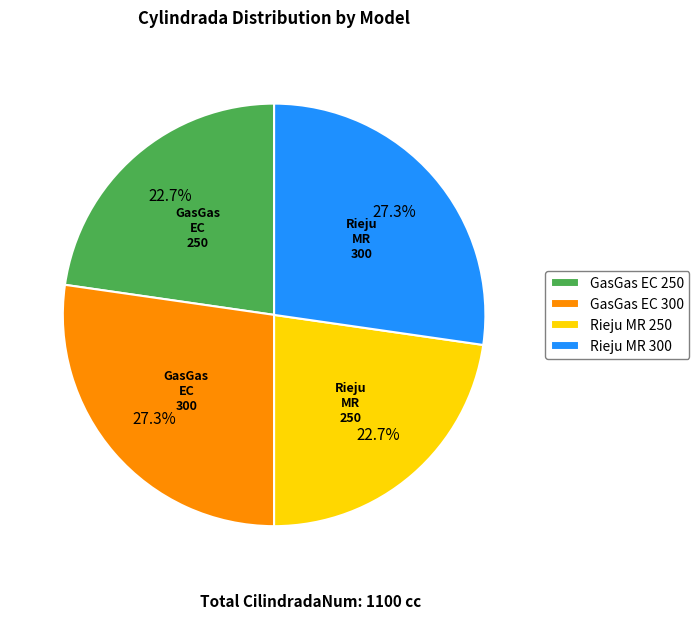

Is there any slice that represents more than half of the pie?

No